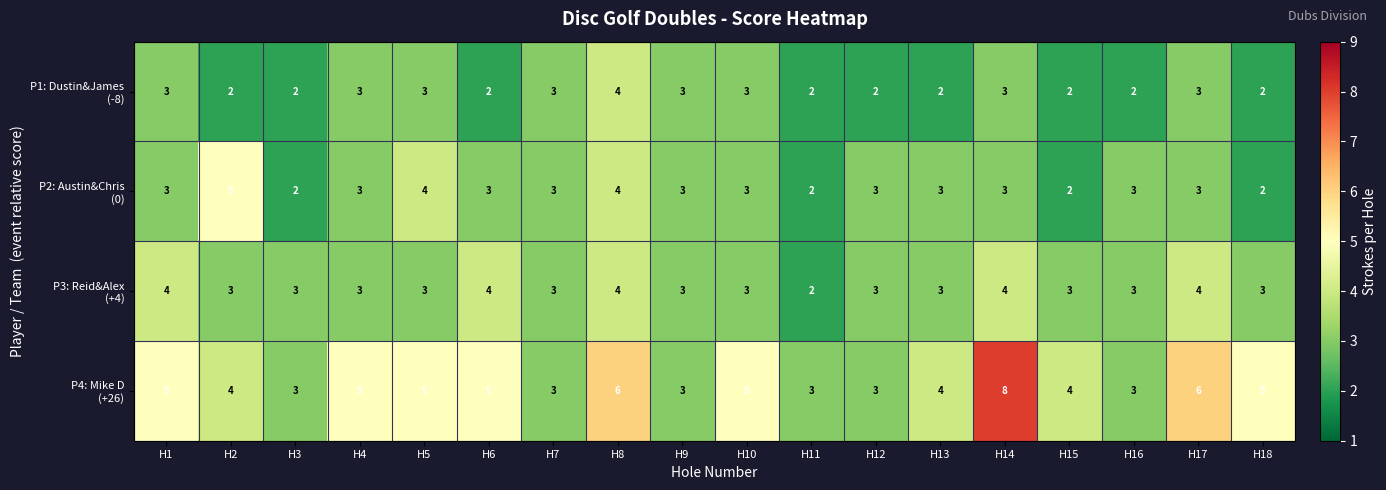

What is the maximum value shown in the chart?

8